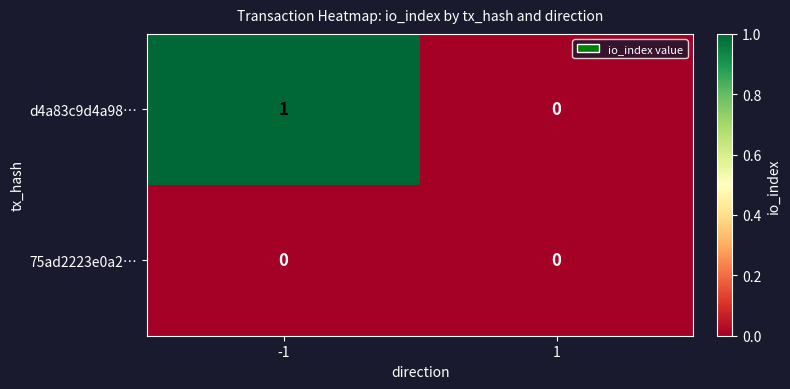

How many series are shown in this chart?

2